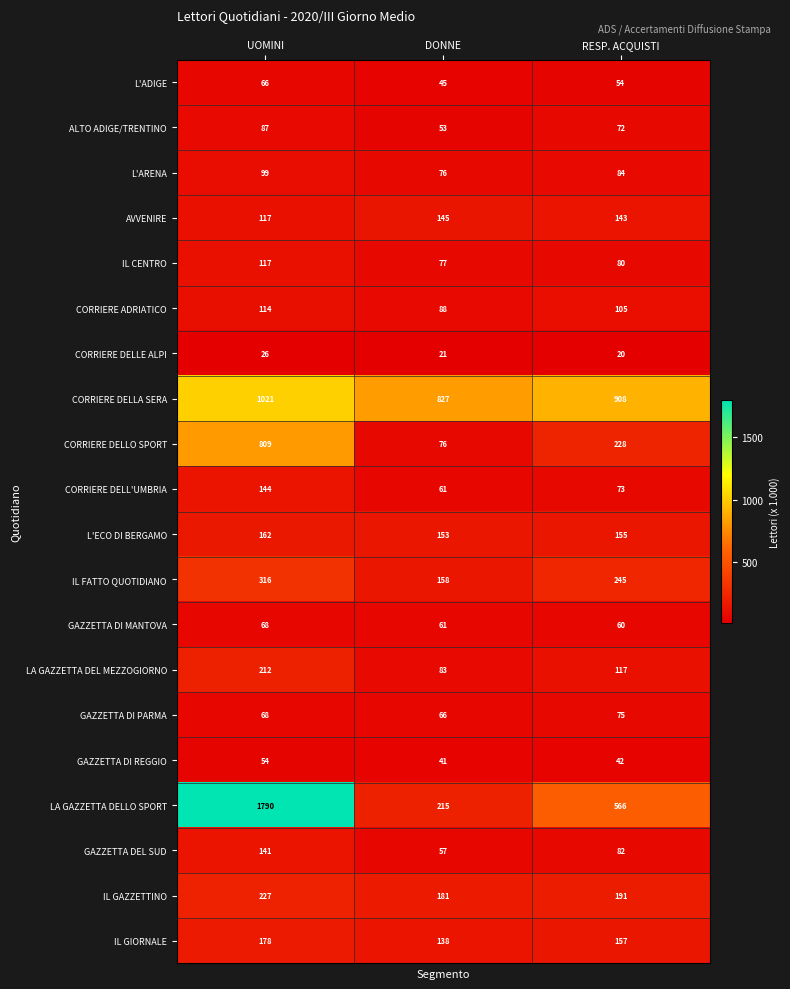

At which category is the sum across all series the highest?

UOMINI